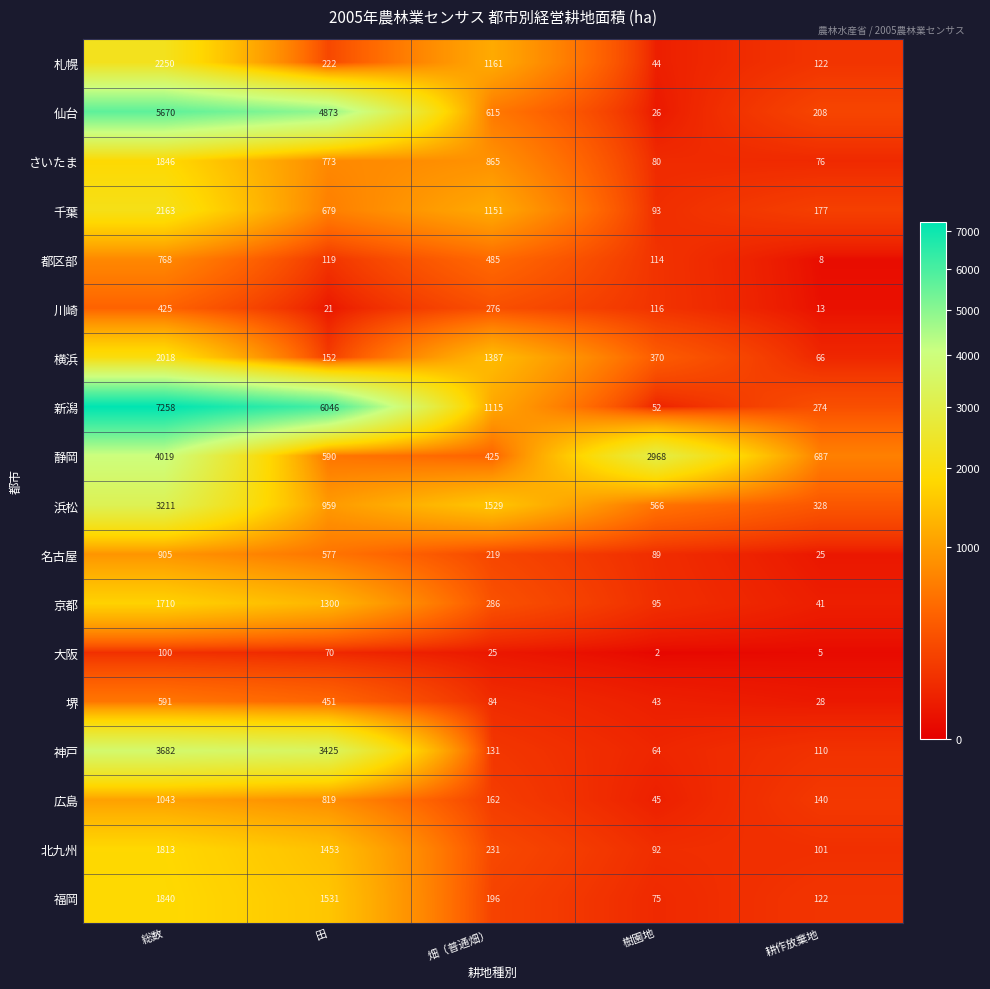

What is the total value across all series at 樹園地?

4934